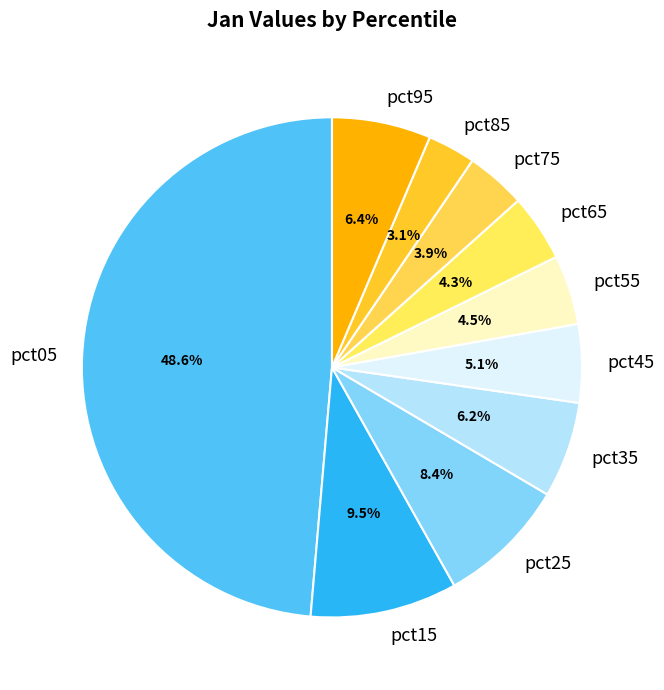

The pct95 slice represents 17% of the pie. True or false?

False